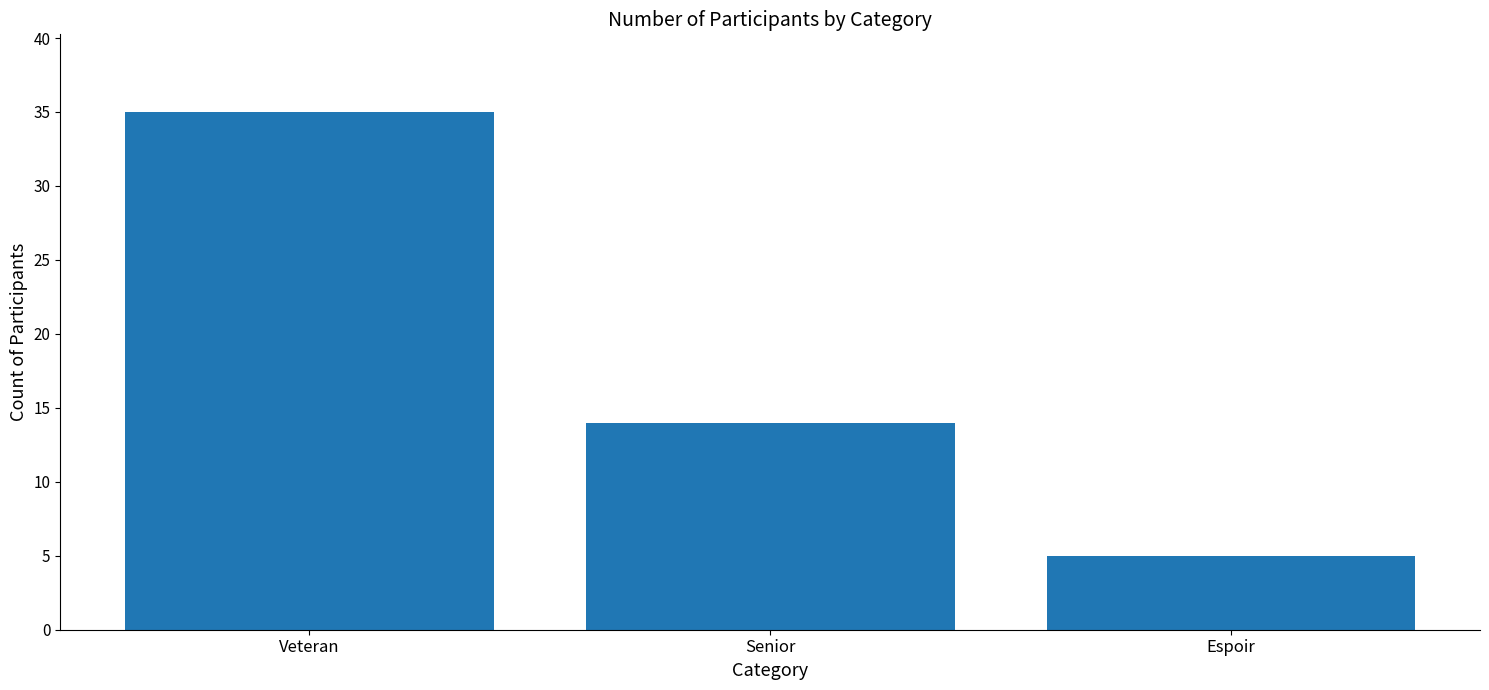

What is the value of the 1st bar from the left?

35